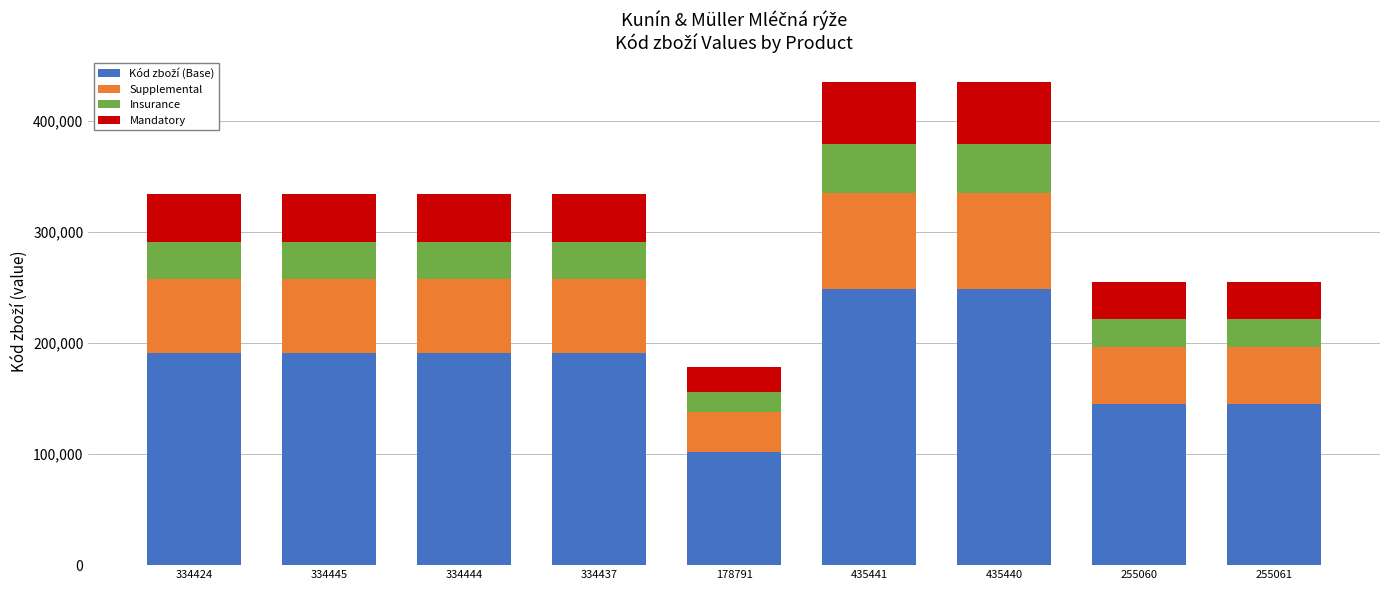

What is the total value across all series at 334437?

334437.0